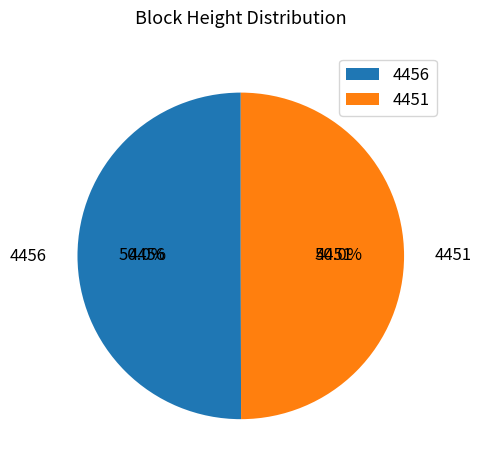

Approximately how many times larger is the value at 4451 compared to 4456?

1.0